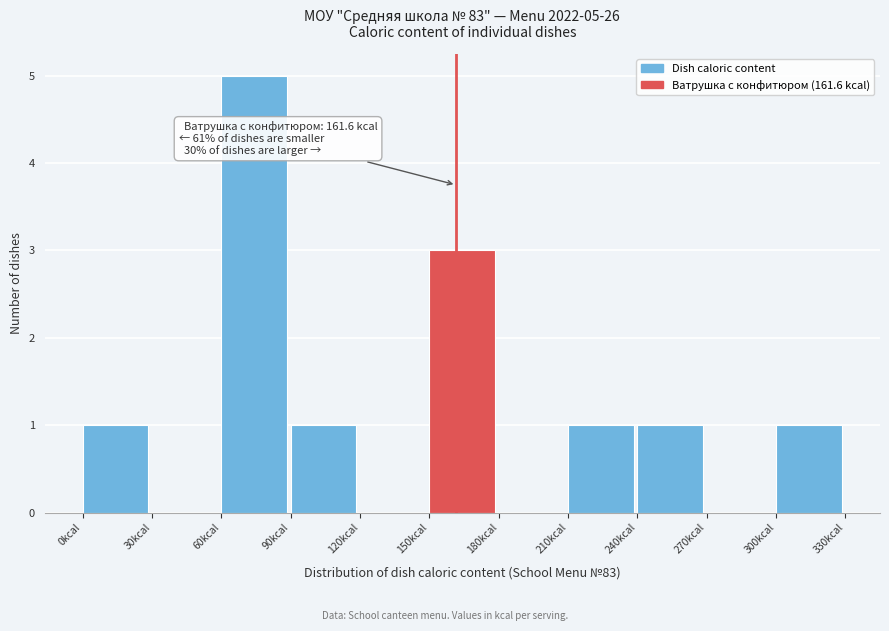

Which range on the x-axis has the tallest bar?

60 to 90